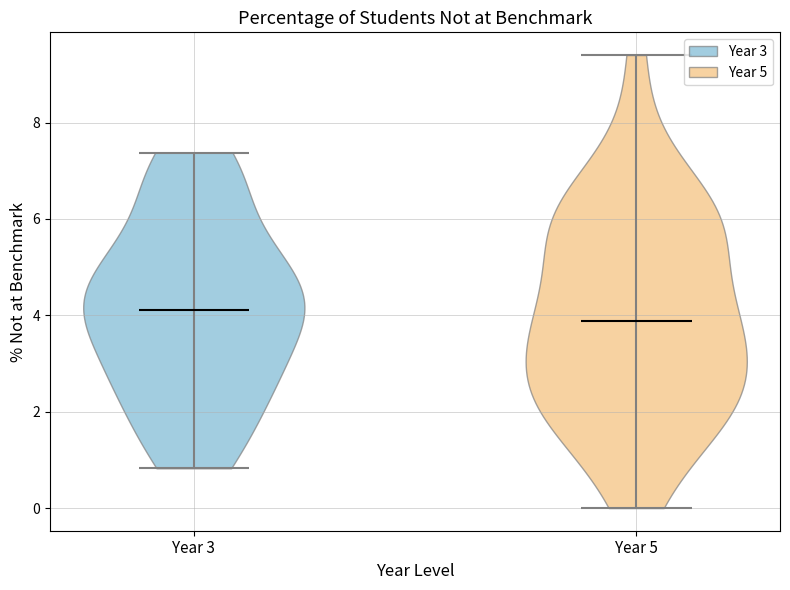

What is the lowest point the violin for Year 5 reaches on the y-axis? The values are not printed on the chart, so give them approximately, as read against the axis.

0.0